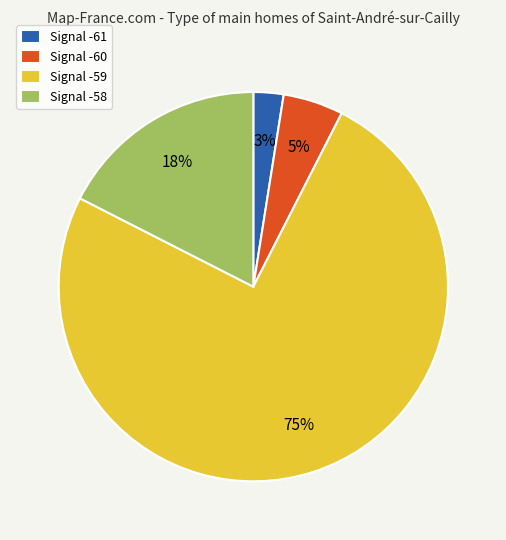

Is it true that Signal -59 is 88% of the pie?

False